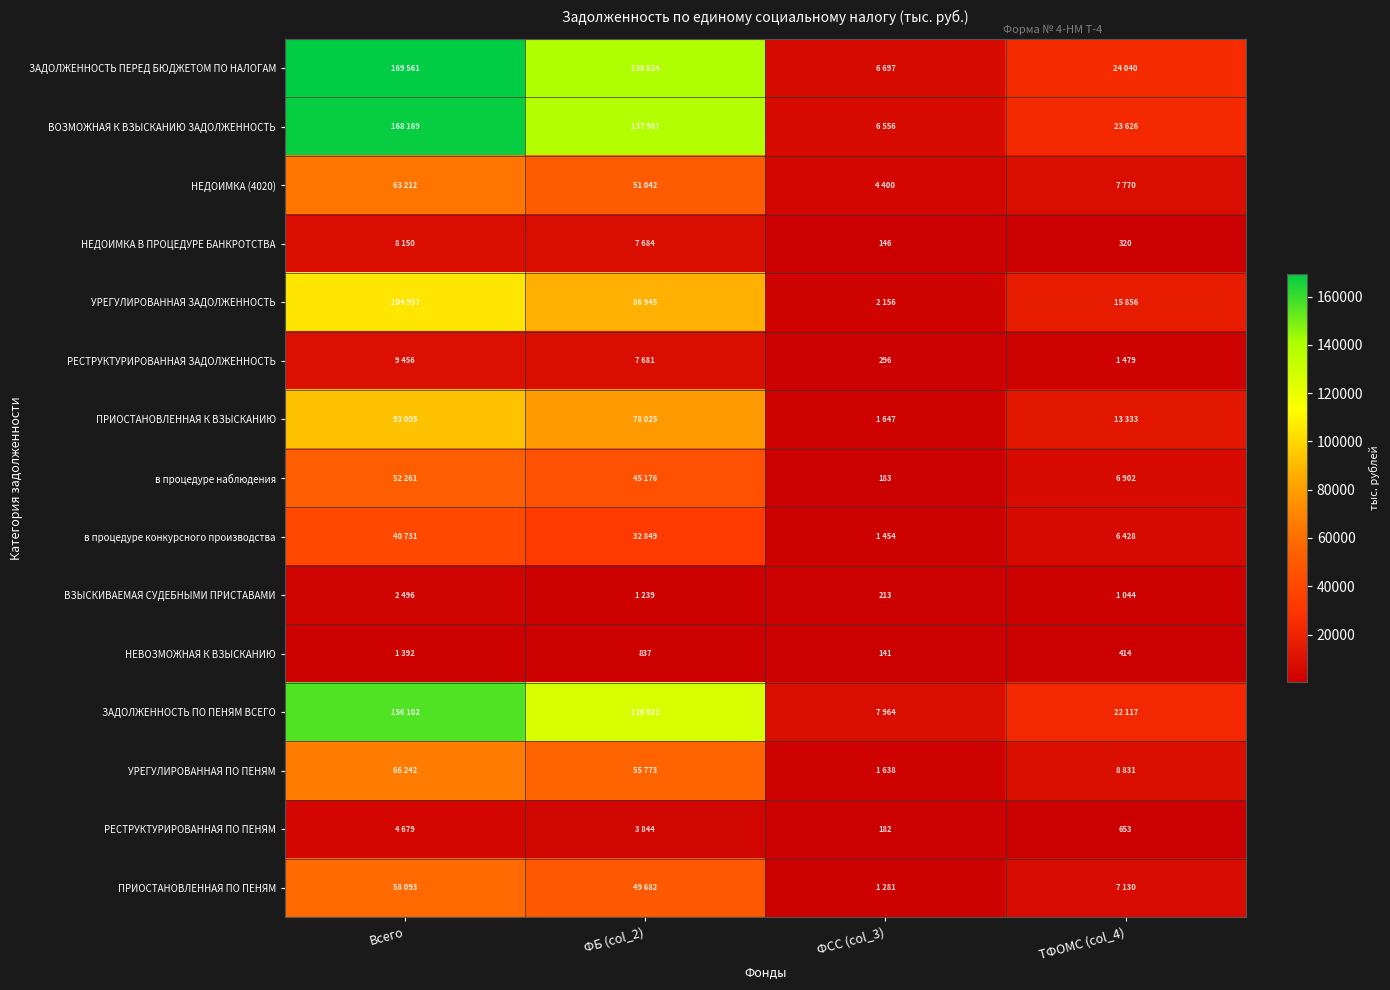

Is it true that ПРИОСТАНОВЛЕННАЯ К ВЗЫСКАНИЮ equals 2194 at ФСС (col_3)?

False